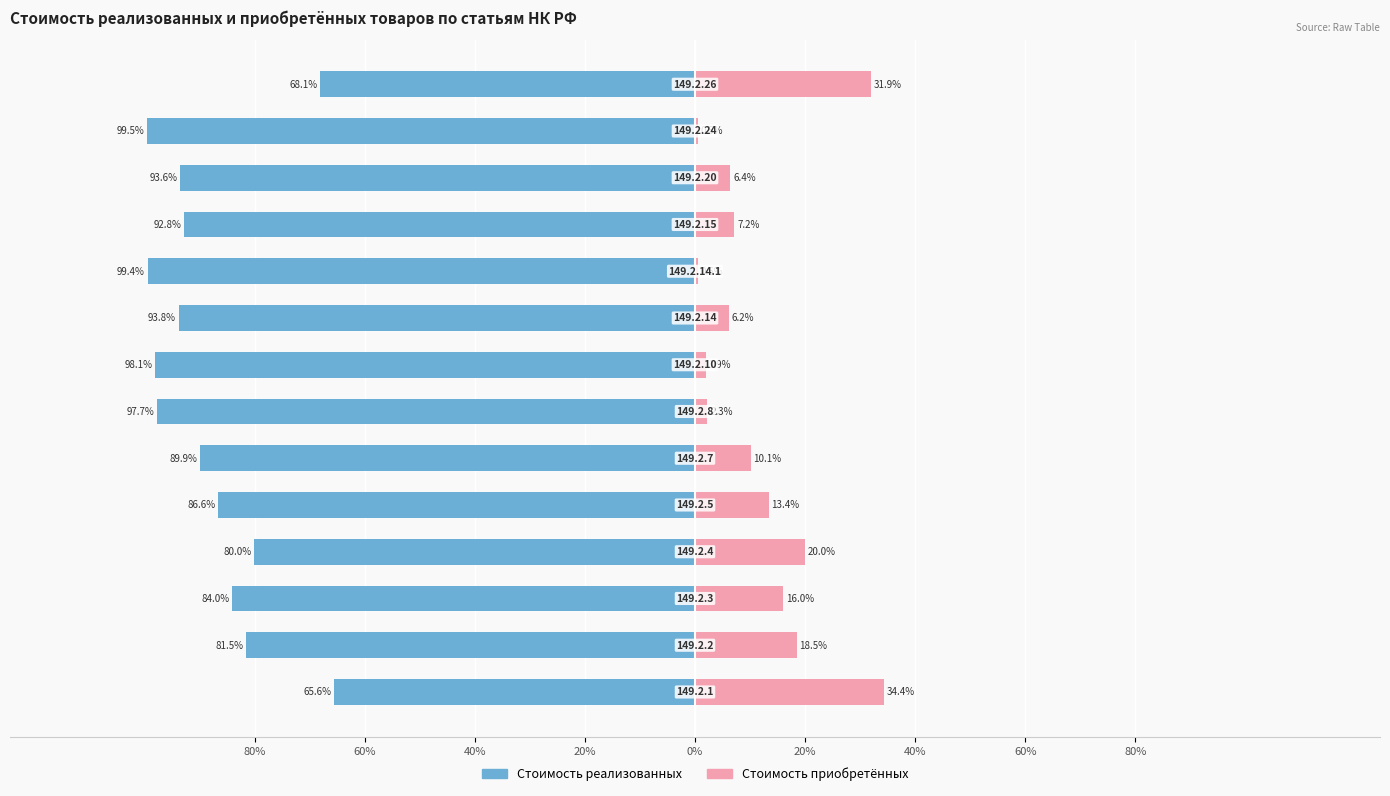

What is the sum of all Стоимость реализованных values?

-1230.8